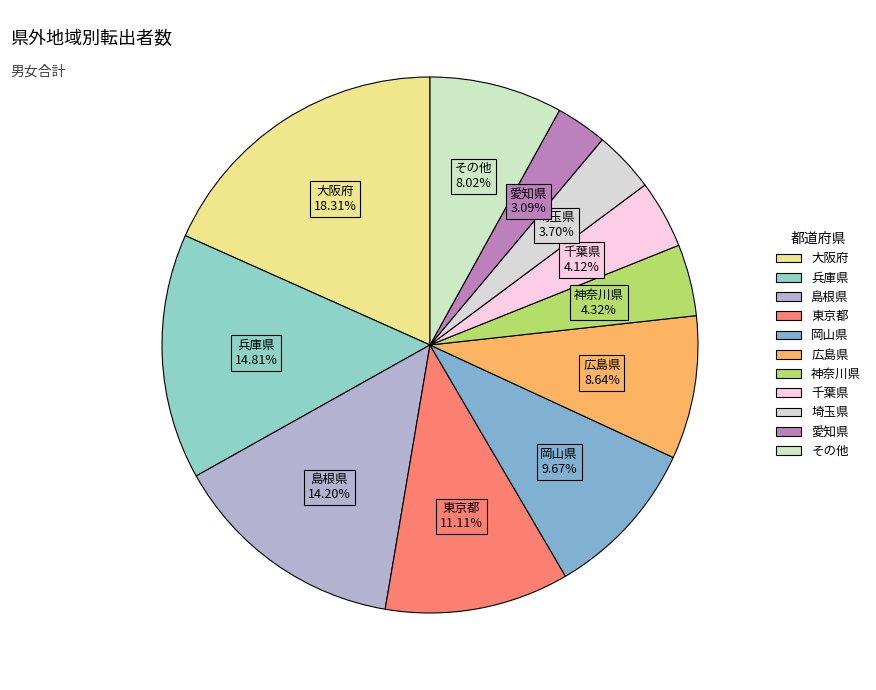

What portion of the pie excludes 兵庫県?

85.2%